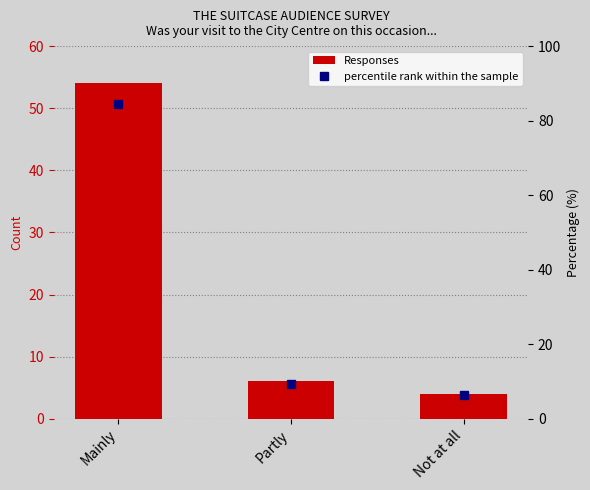

True or false: percentile rank within the sample has a value of 2.4 at Not at all.

False